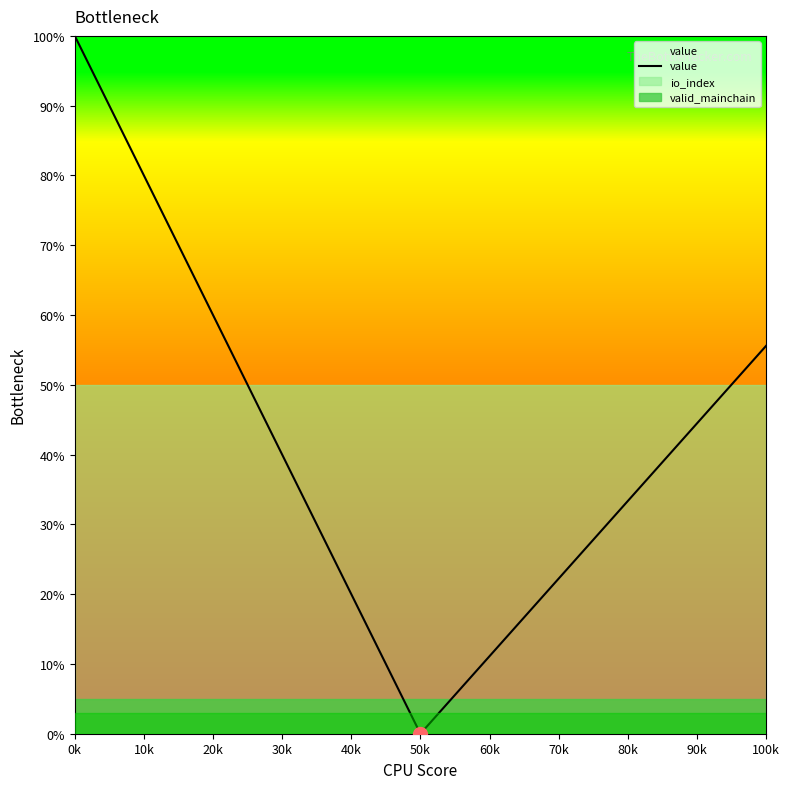

Which series has the widest spread of values?

value